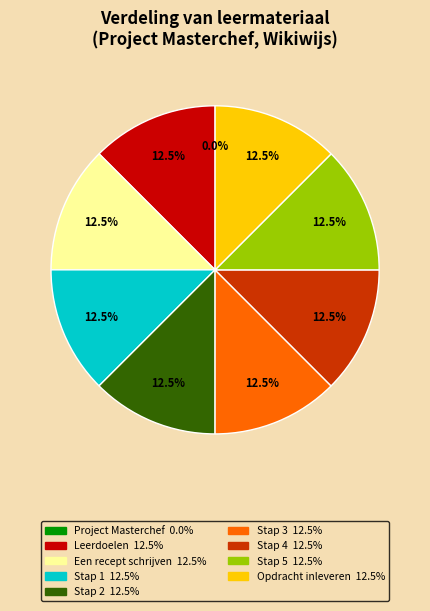

Is there any slice that represents more than half of the pie?

No